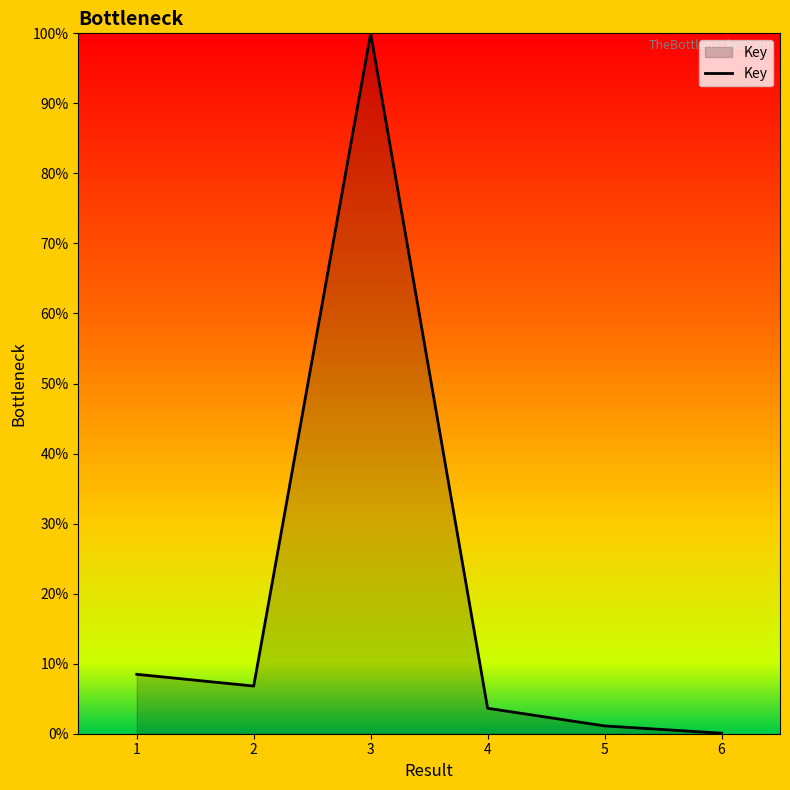

List the labels in order of value, smallest first.

6, 5, 4, 2, 1, 3